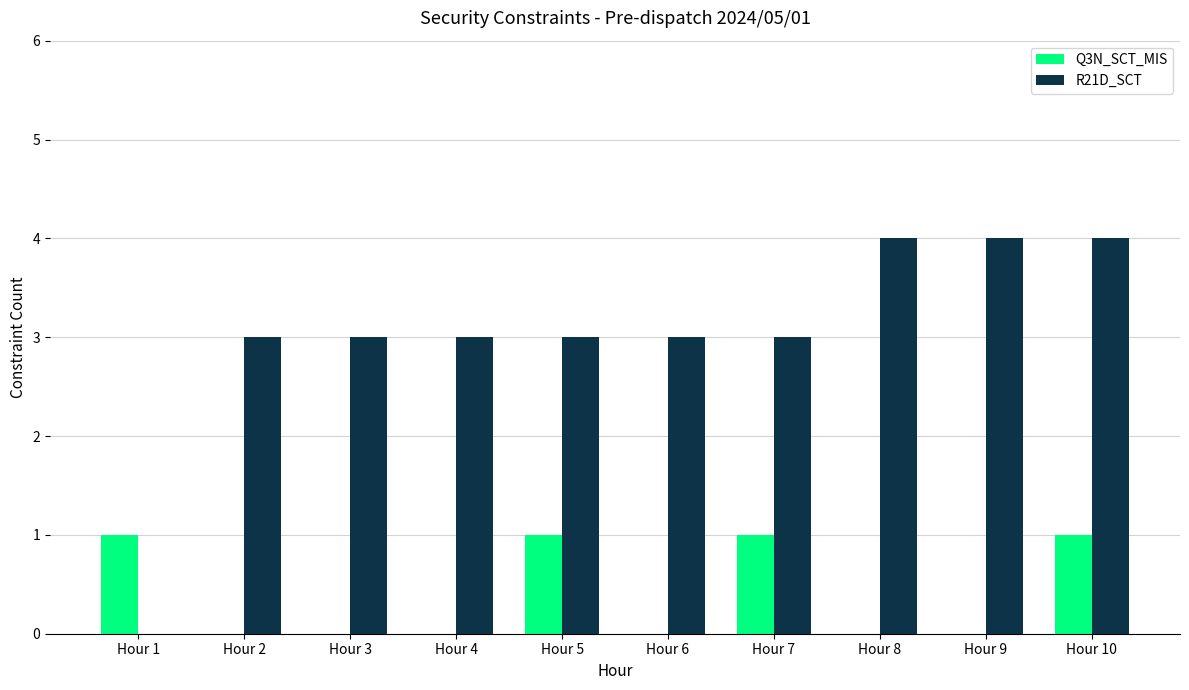

Which series has the largest total across all categories?

R21D_SCT